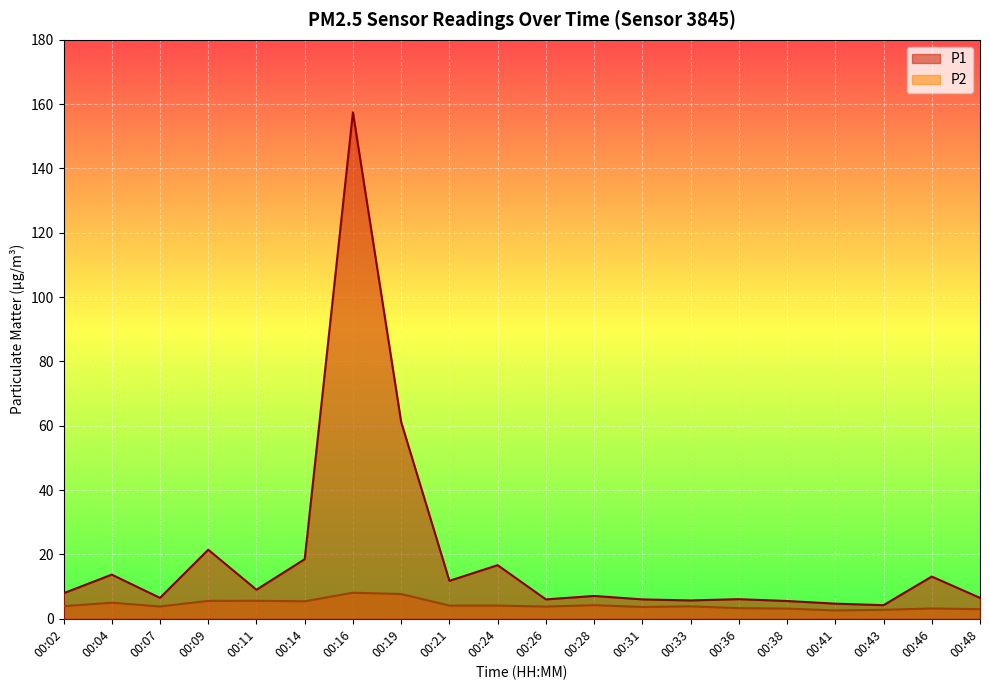

How many interior local valleys does the P1 series have?

6